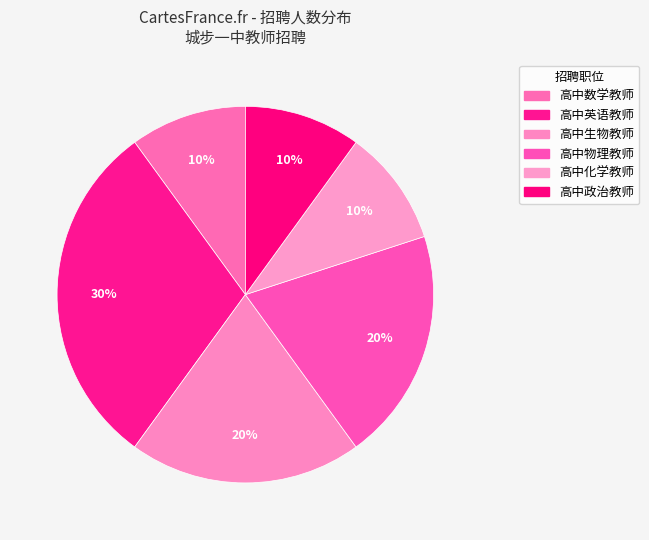

Count the number of slices in the pie.

6